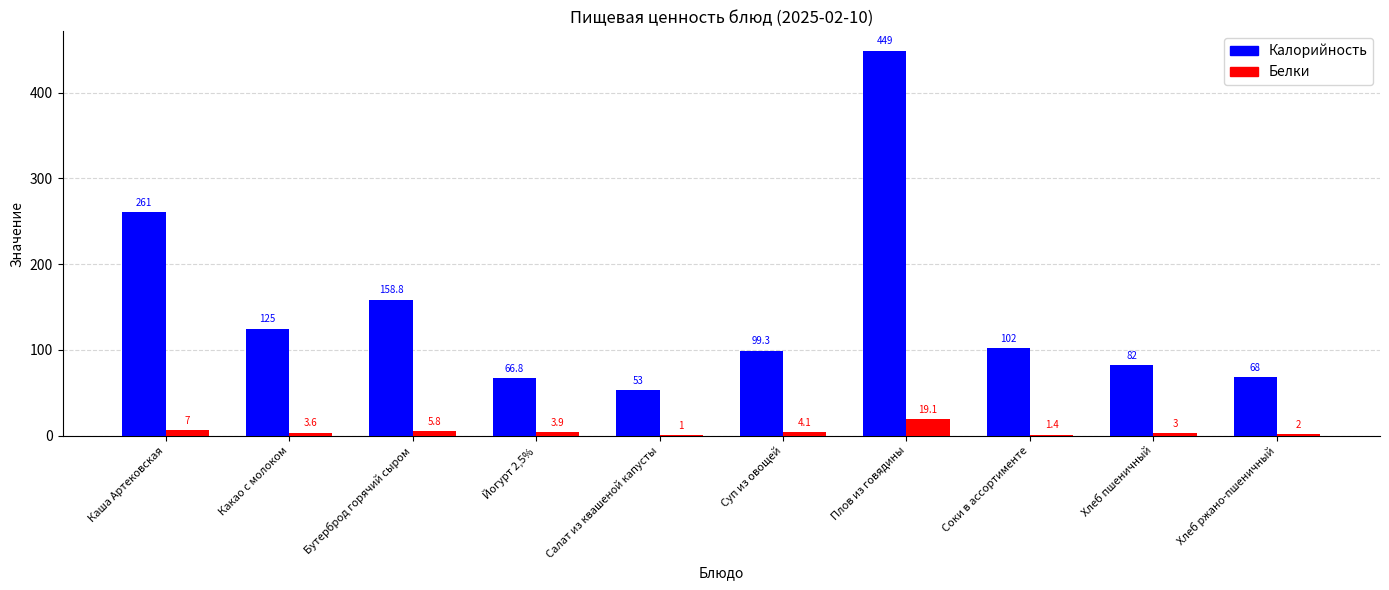

Which category has the highest value across all series?

Плов из говядины